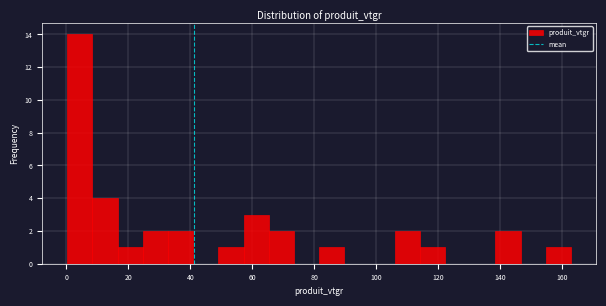

What is the height of the bar covering 58 to 66 on the x-axis? Neither the bar edges nor the heights are printed on the chart, so give them approximately, as read against the axes.

3